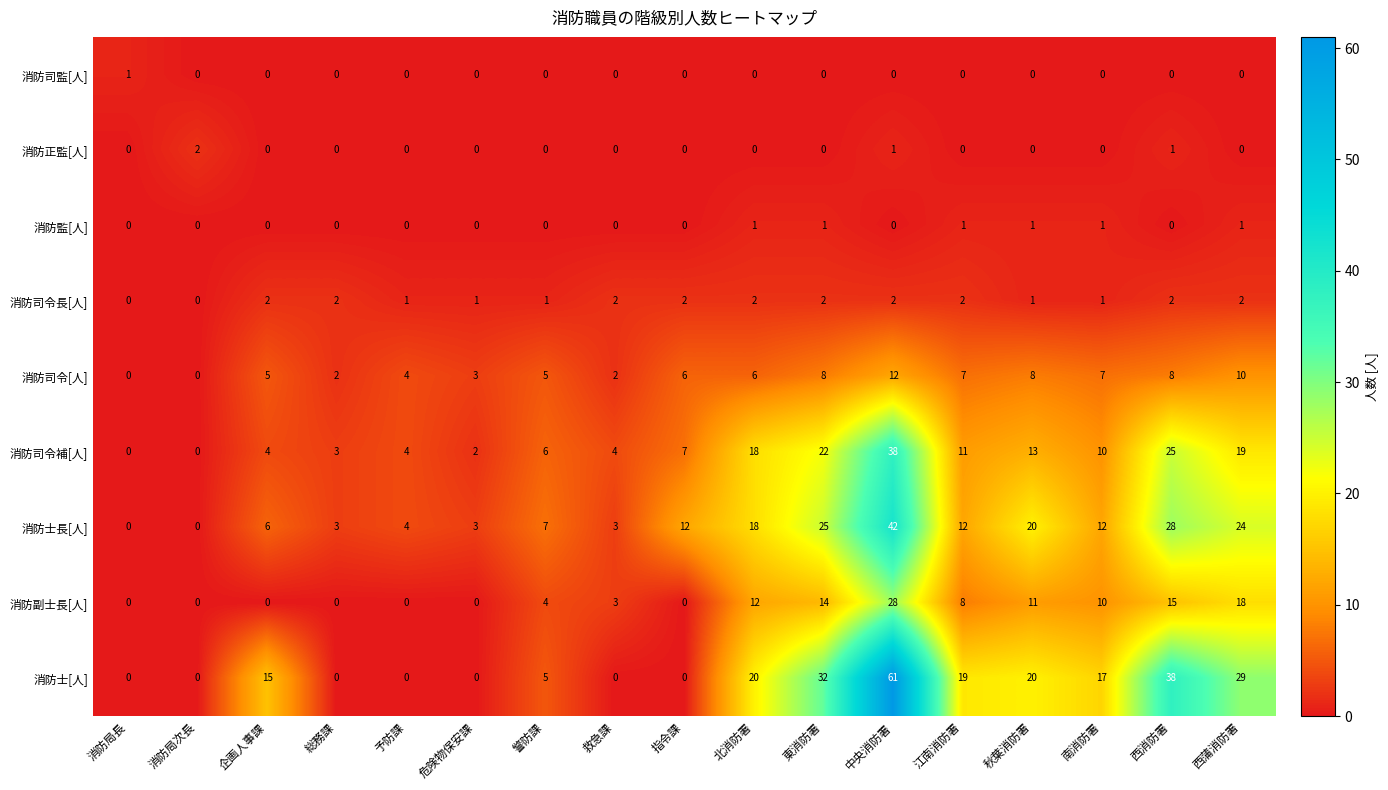

What is the greatest value displayed?

61